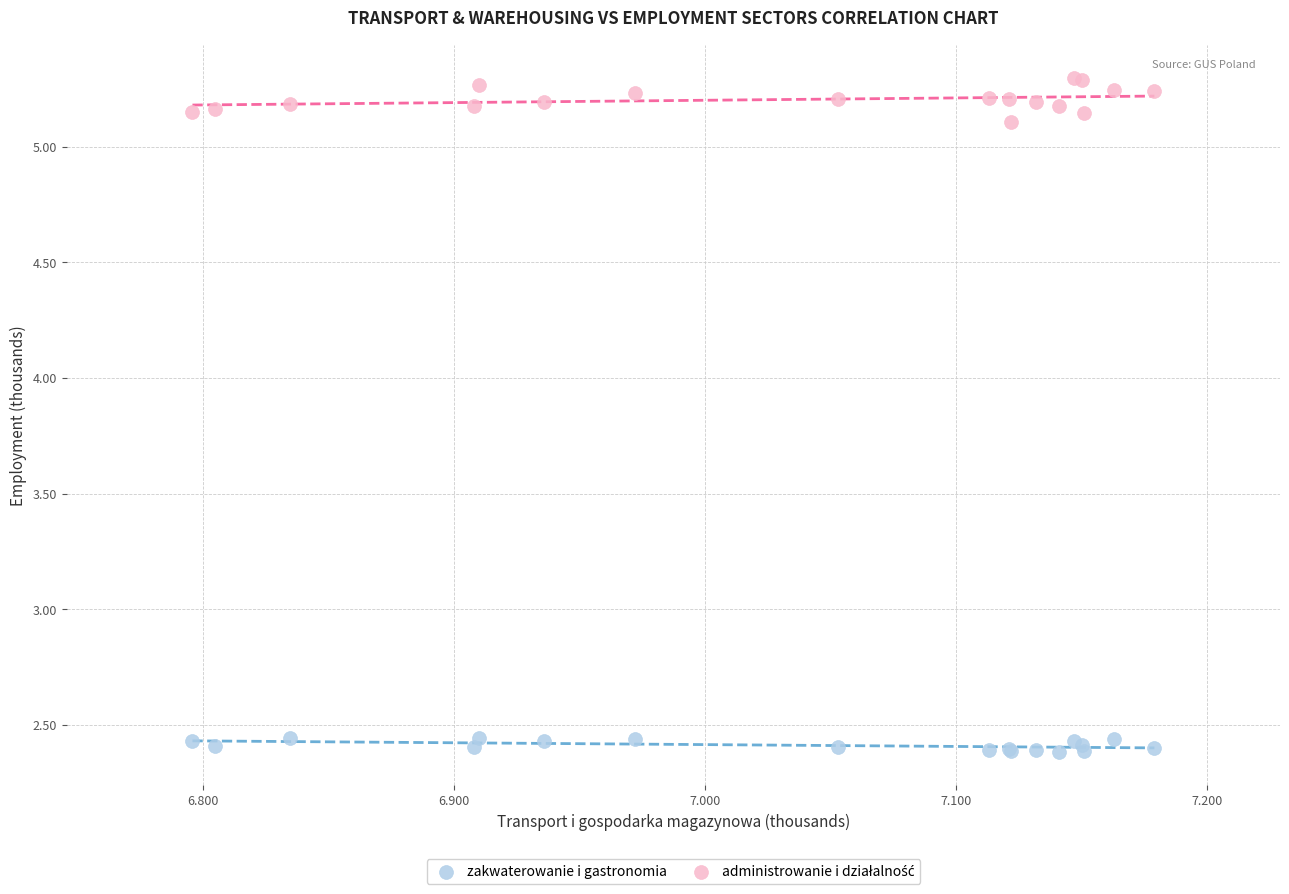

What is the X range (max minus min) for the scatter plot?

0.4